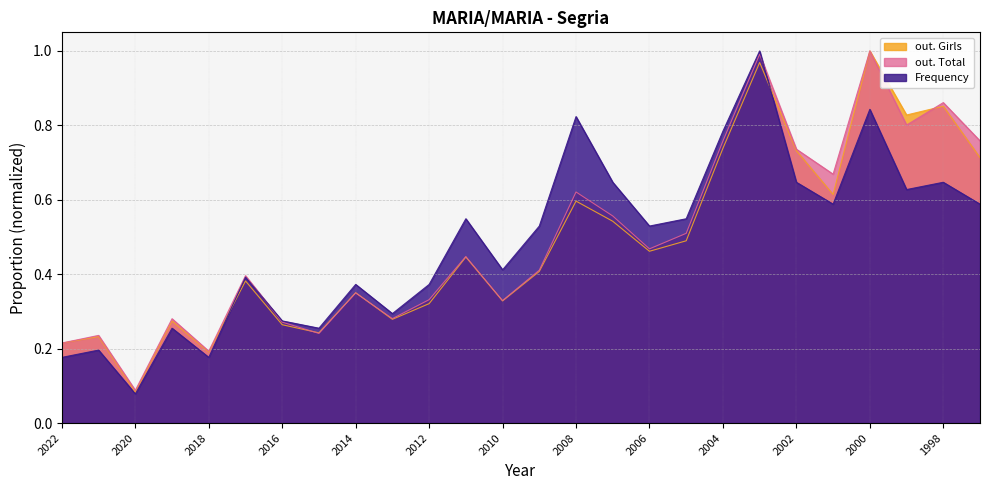

Where is the first local minimum for Frequency?

2020